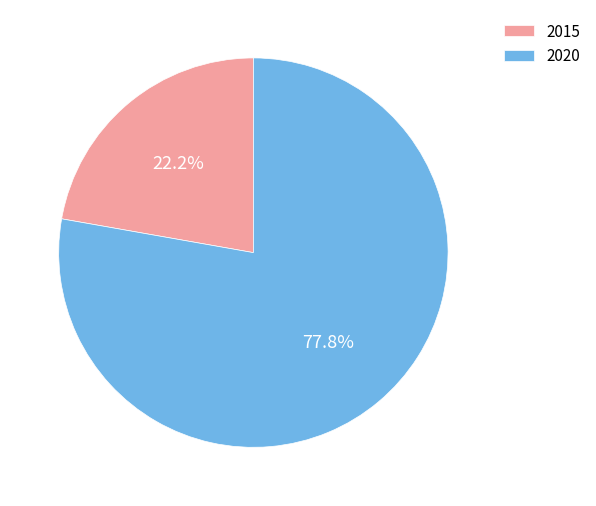

Which slice is the largest?

2020